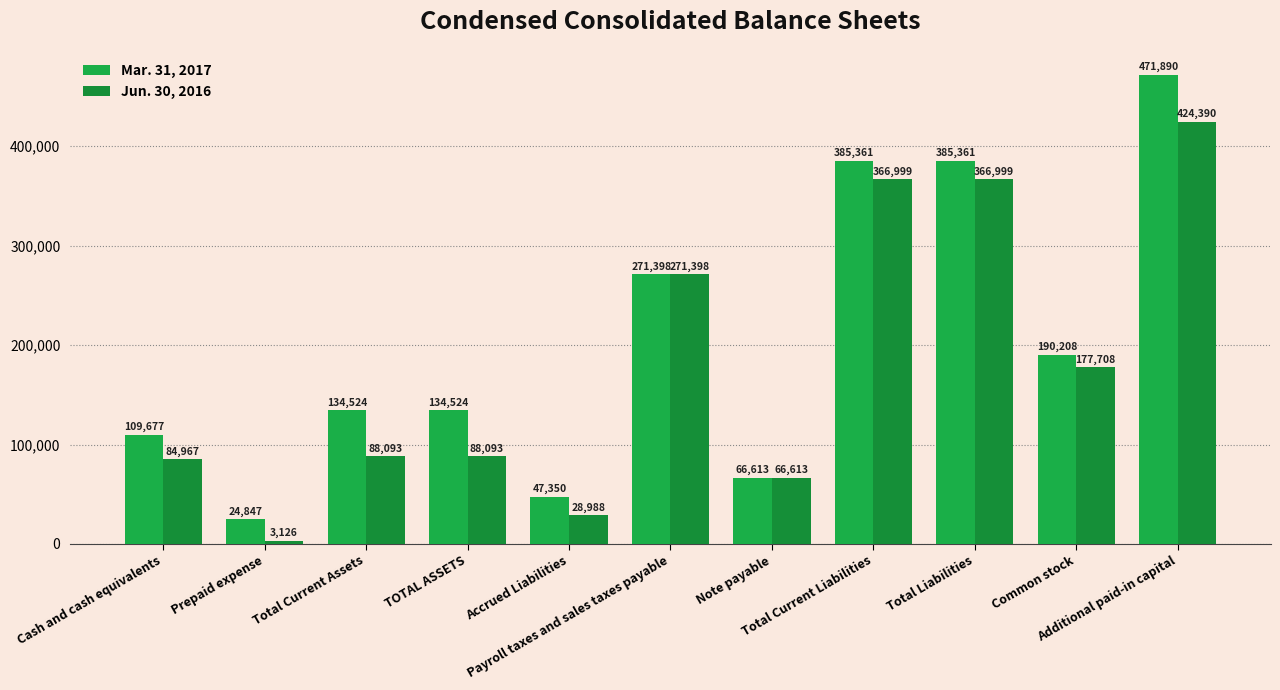

The value of Mar. 31, 2017 at Total Liabilities is 581046. True or false?

False